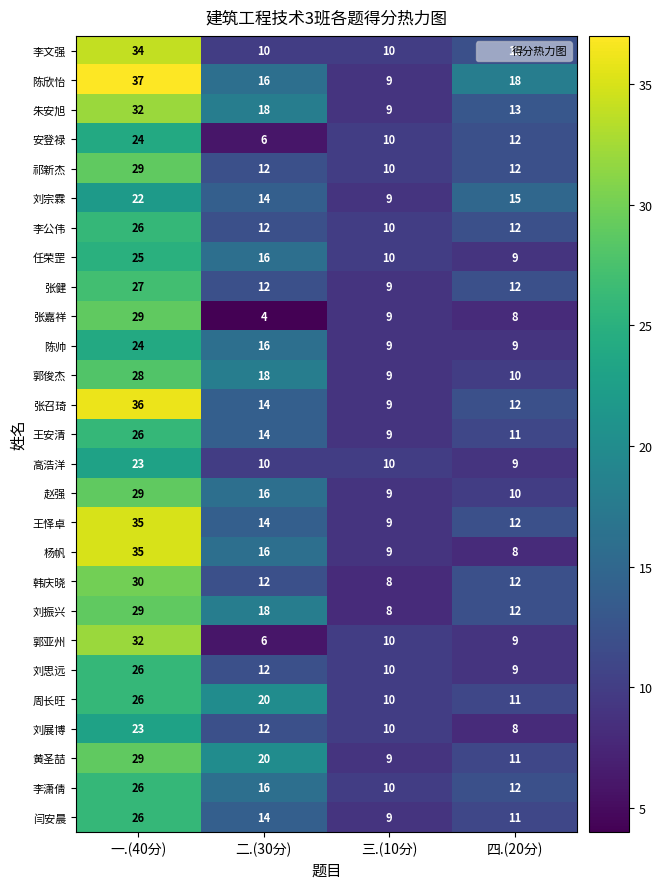

List the labels in order of 闫安晨 value, smallest first.

三.(10分), 四.(20分), 二.(30分), 一.(40分)